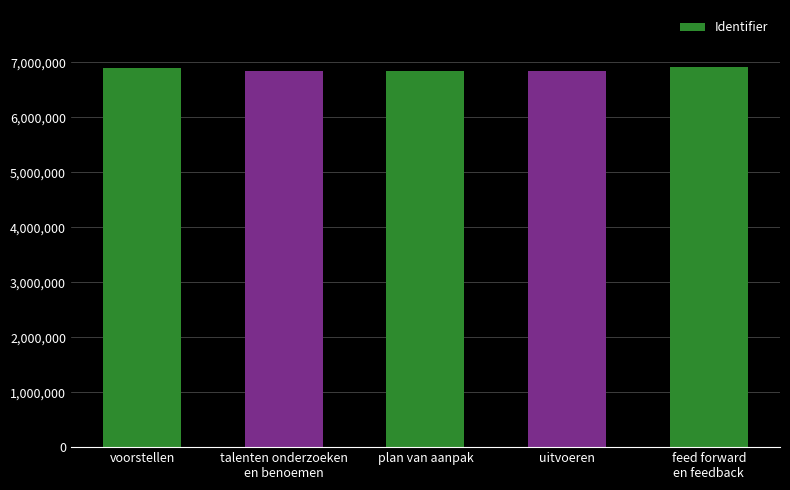

What is the maximum value shown in the chart?

6917184